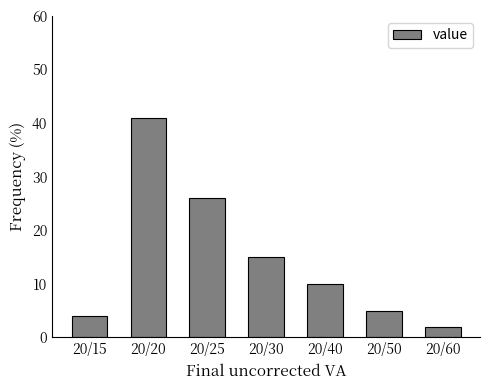

Reading right to left, transcribe all the data shown in this chart.

20/60=2	20/50=5	20/40=10	20/30=15	20/25=26	20/20=41	20/15=4